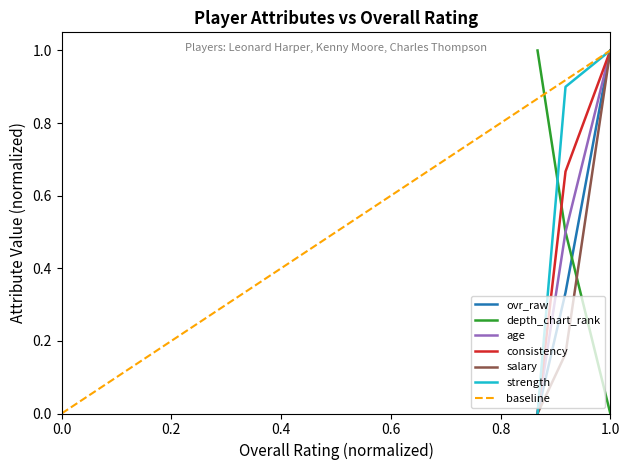

What is the total value across all series at 90?

3.1